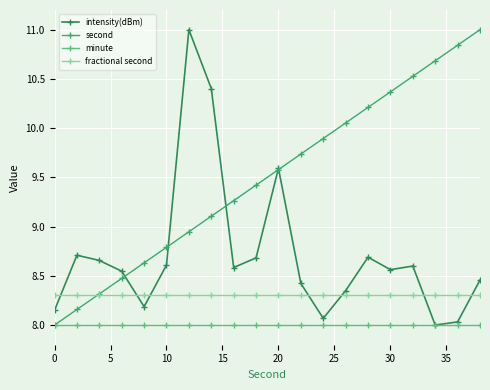

Rank the series by their average value, from highest to lowest.

second, intensity(dBm), fractional second, minute